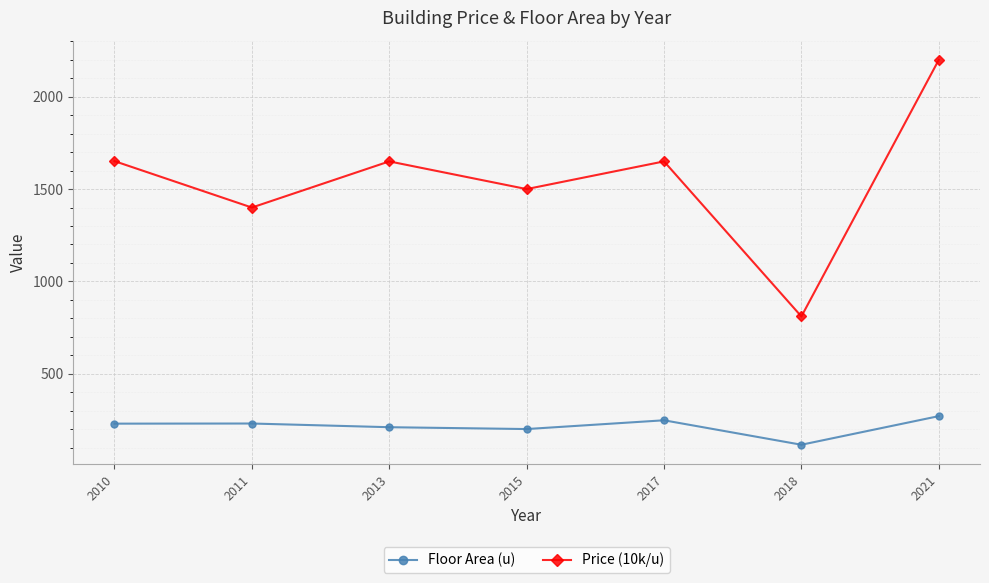

What is the difference between the maximum and minimum values in the Floor Area (u) series?

155.0